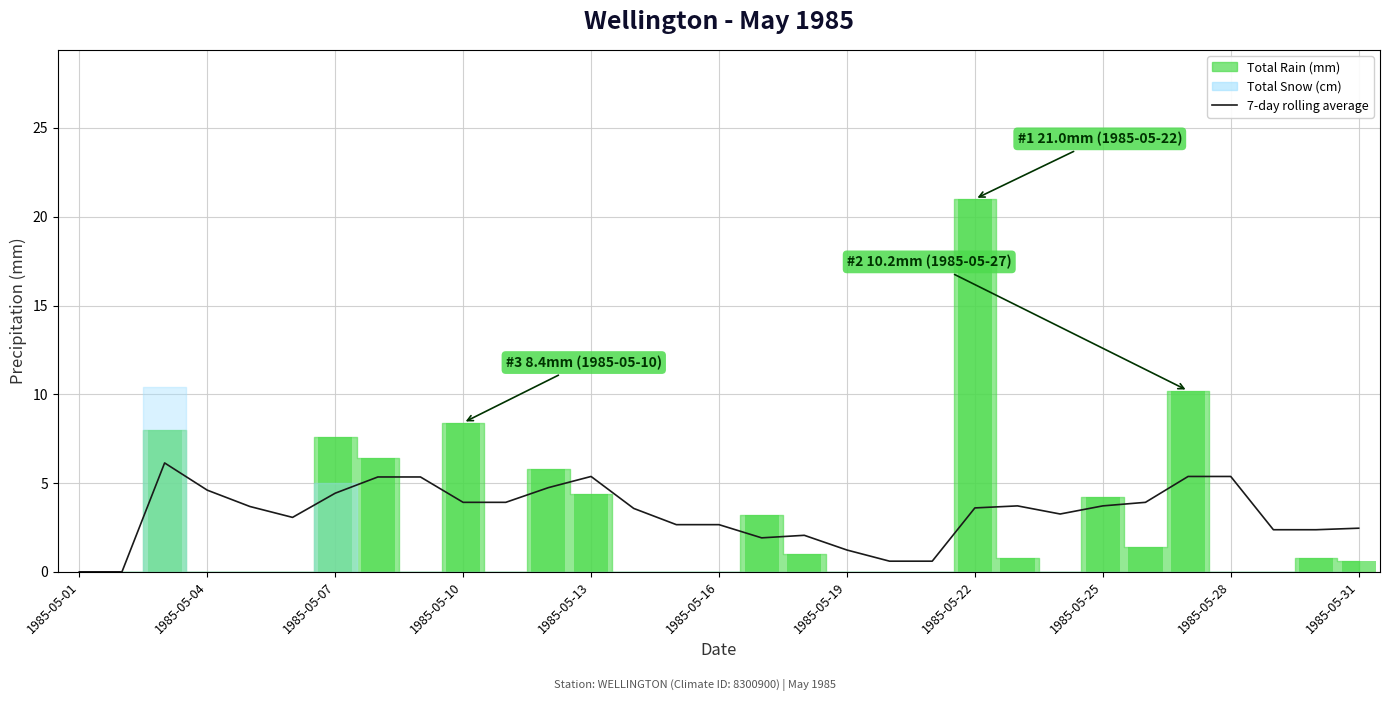

What is the change in value from 23 to 29?

-0.9